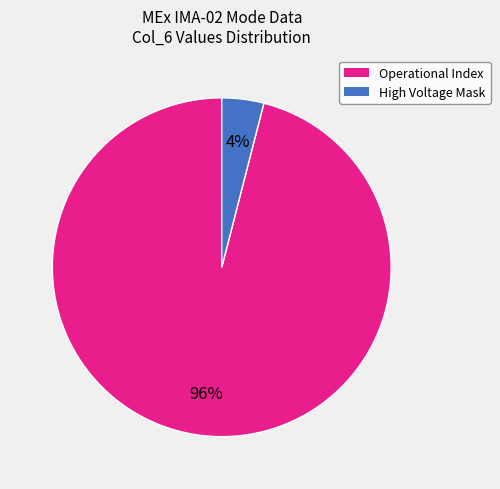

To the nearest percent, what is the average slice percentage?

50%